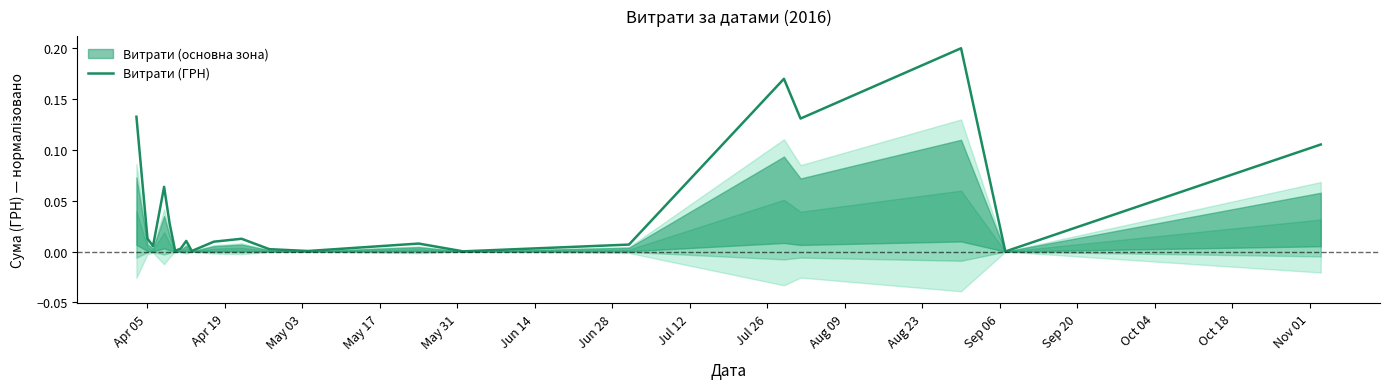

What is the label of the 15th point from the left?

Oct 18